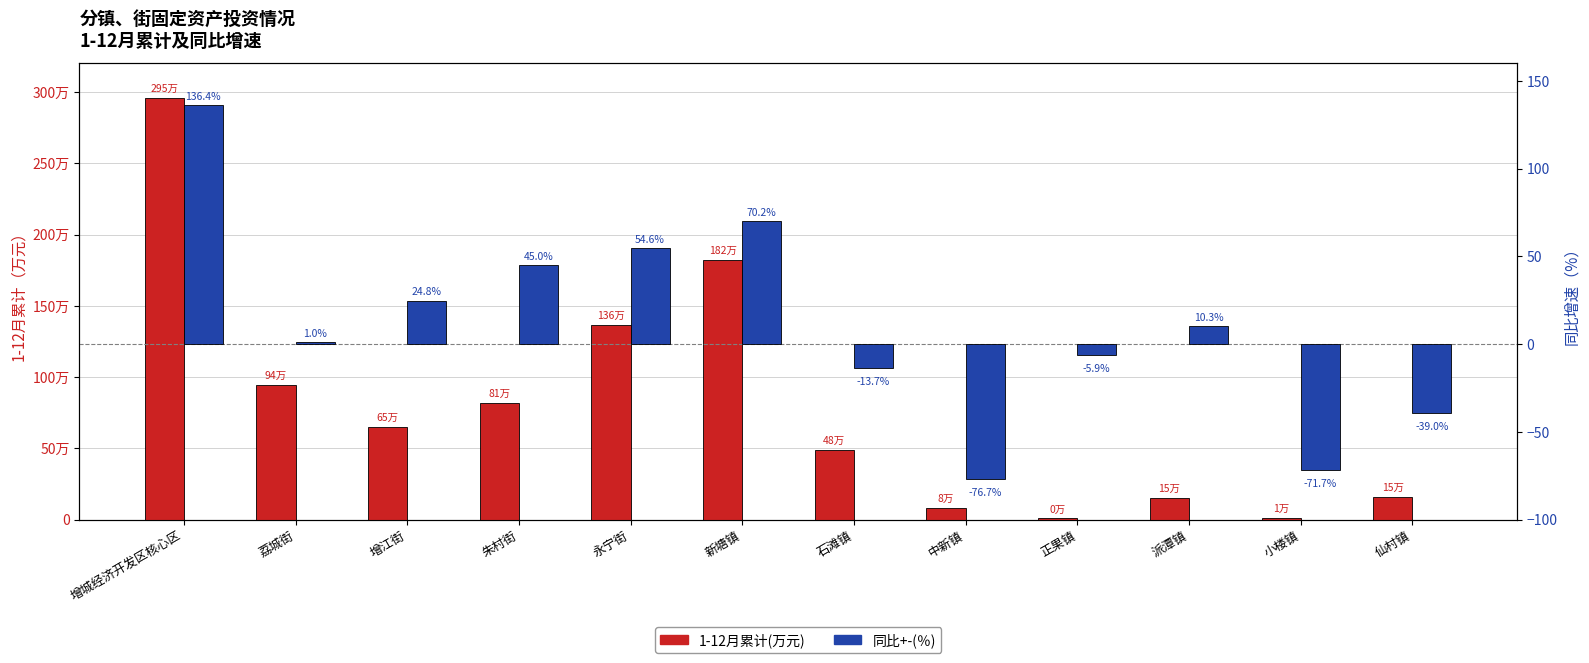

Where is 1-12月累计(万元) nearest to the value 1482945?

永宁街